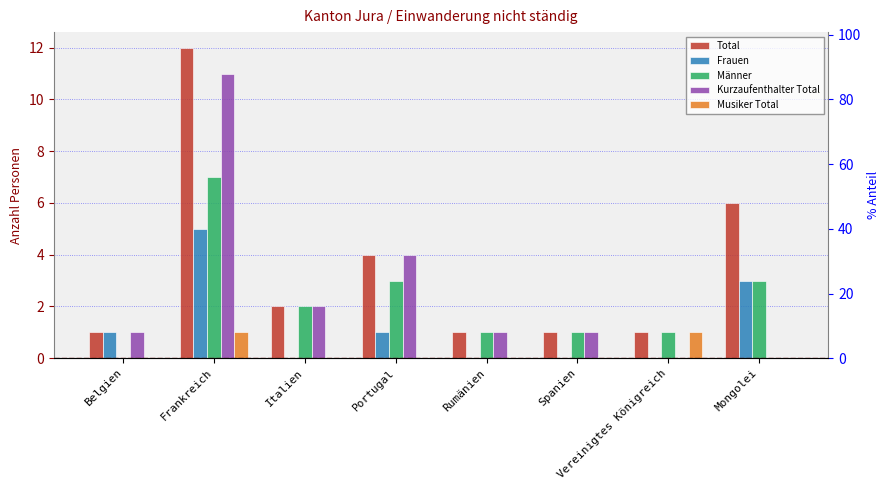

What is the label of the 7th bar from the right?

Frankreich